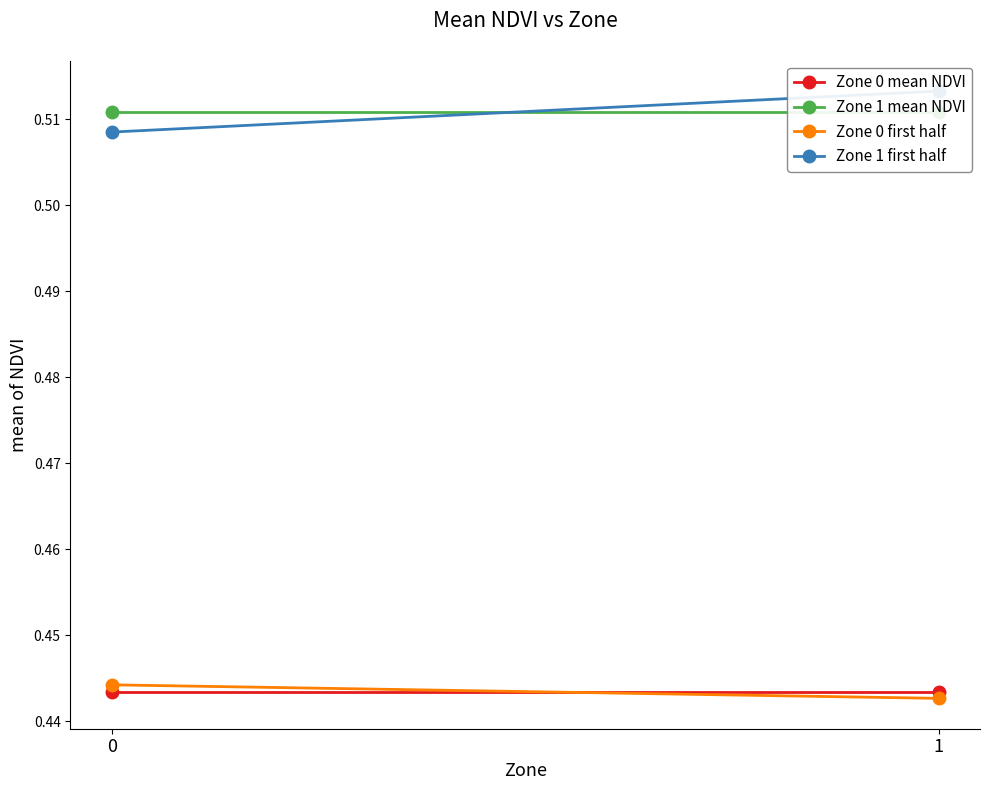

What is the value of the Zone 0 mean NDVI point at the 1st from the left?

0.4